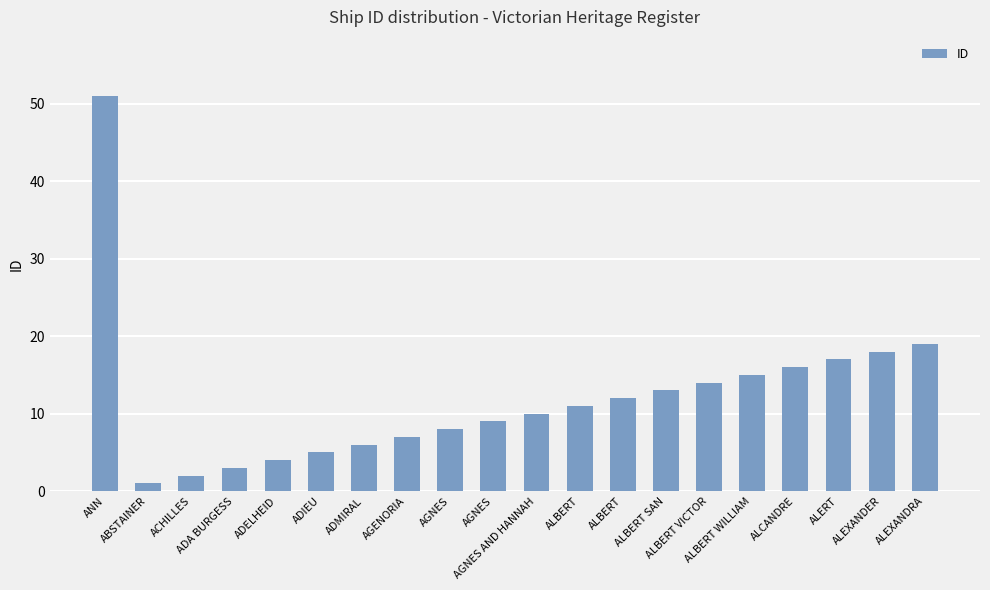

What is the label of the 20th bar from the left?

ALEXANDRA